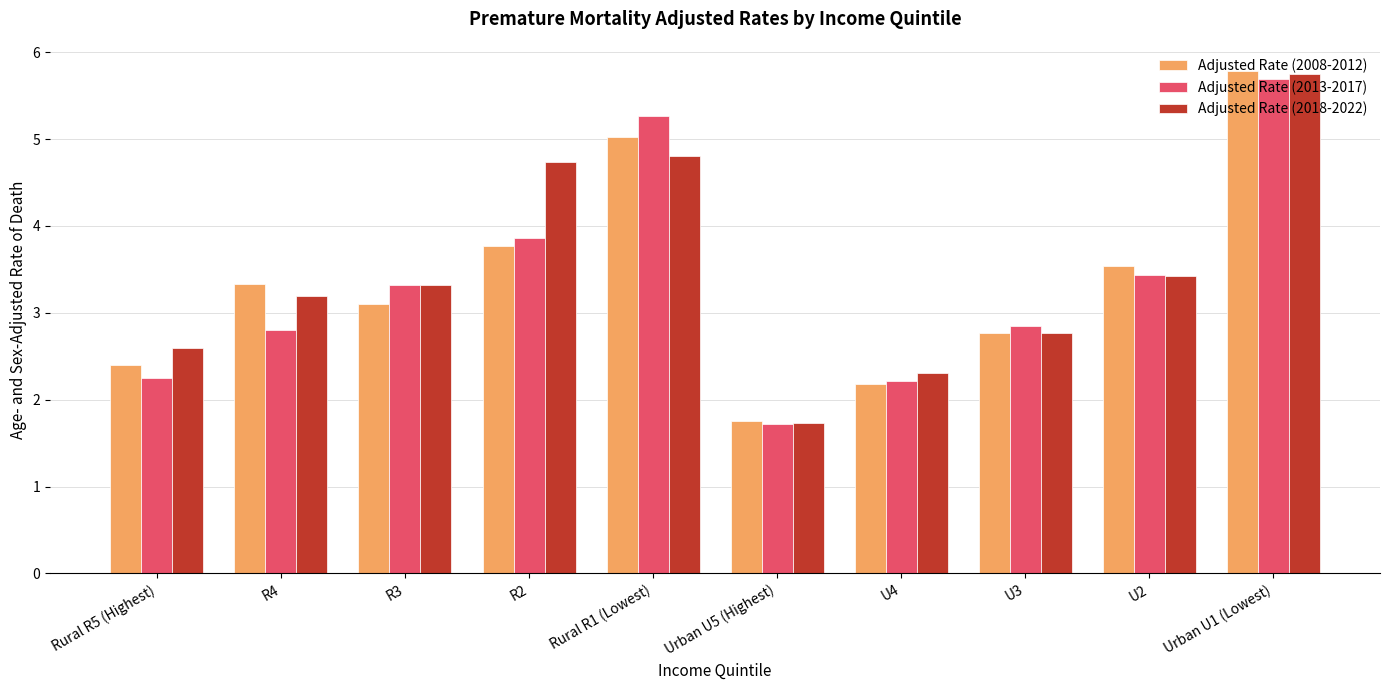

What position from the left is R3?

3